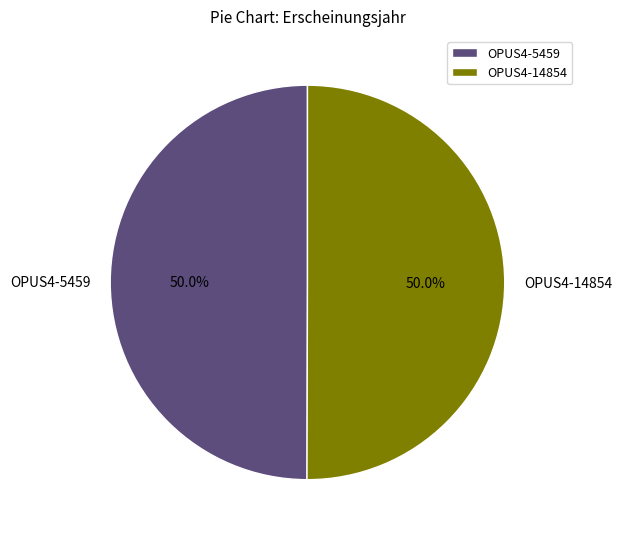

Is it true that OPUS4-5459 is 64% of the pie?

False